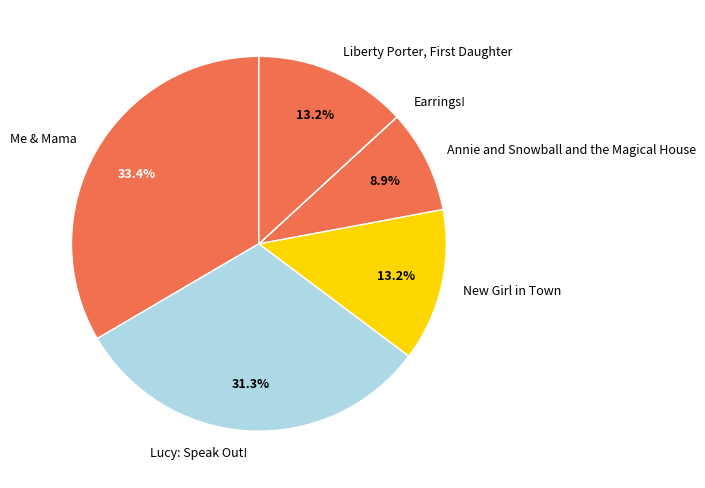

Does any single category account for the majority?

No